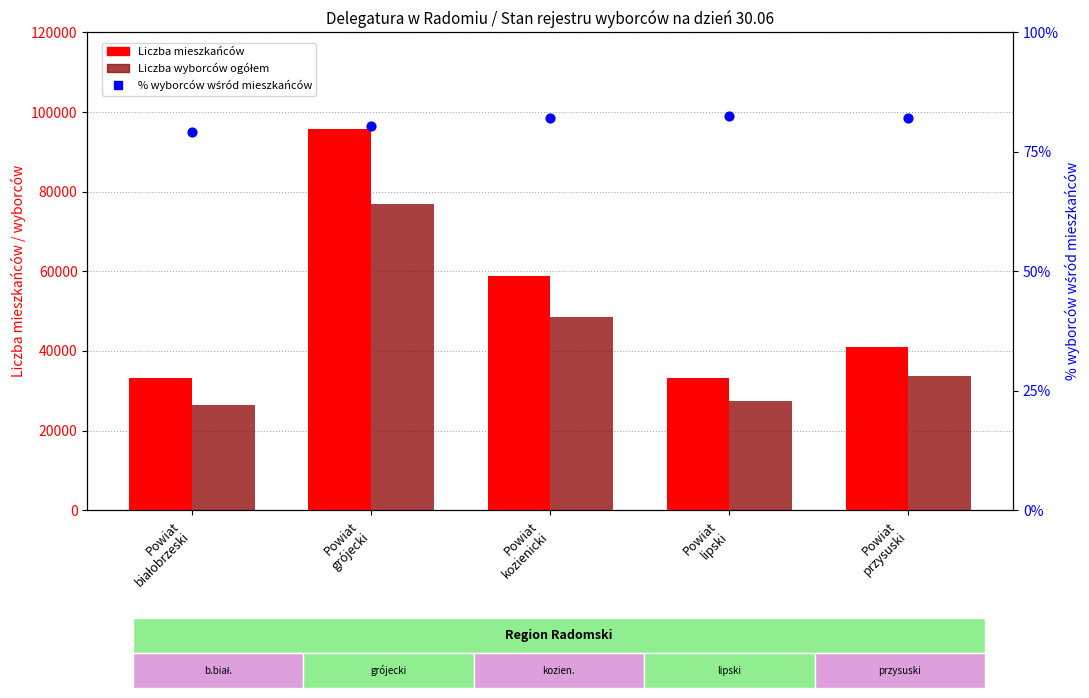

Which series has the largest total across all categories?

Liczba mieszkańców